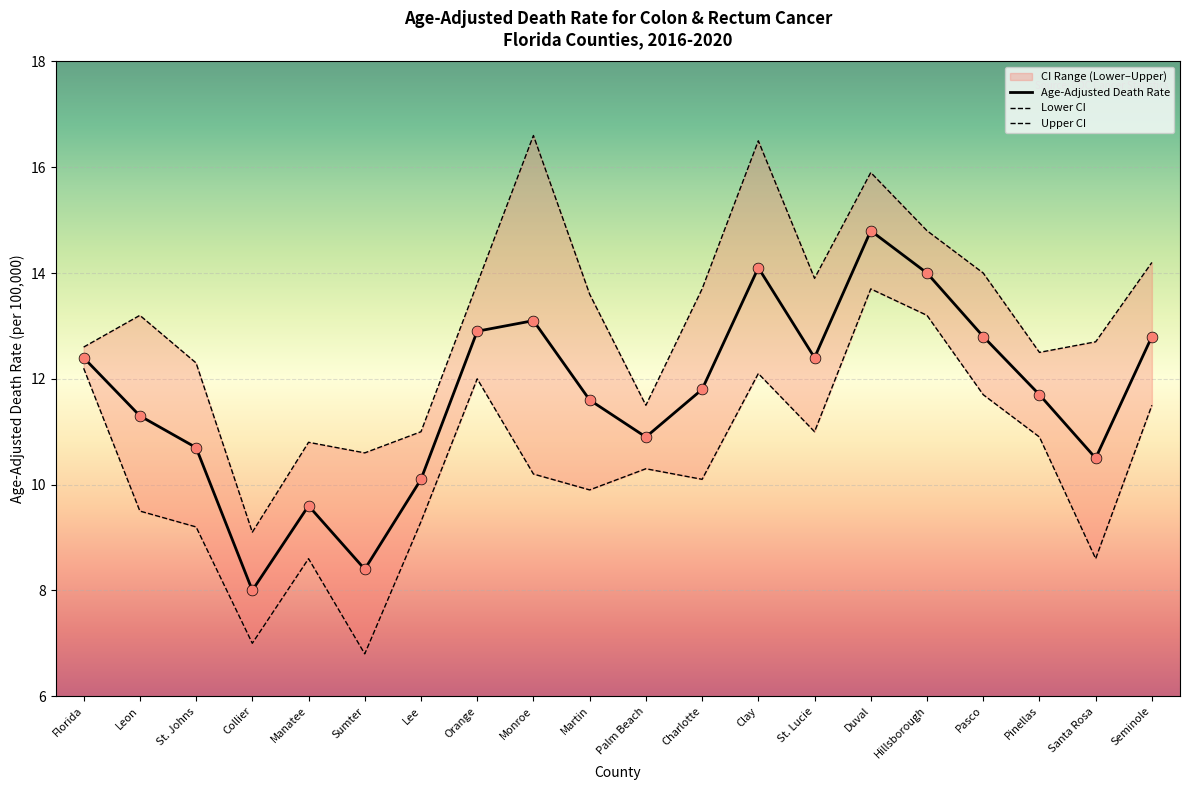

Which series has the largest total across all categories?

Upper CI